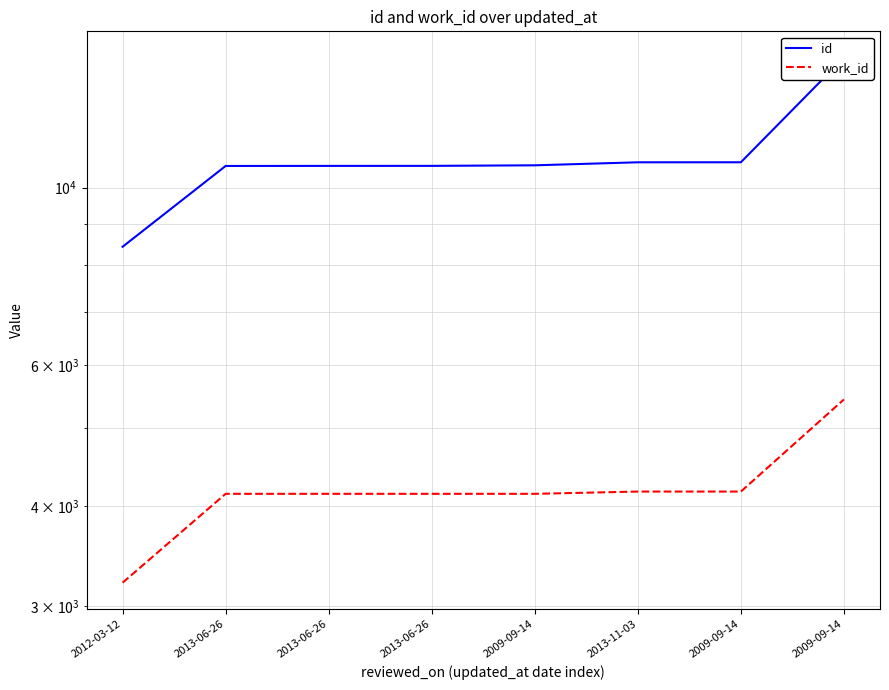

Reading left to right, transcribe all the data shown in this chart.

id: 8435	10645	10647	10648	10665	10758	10759	14544
work_id: 3206	4141	4141	4141	4141	4168	4168	5434